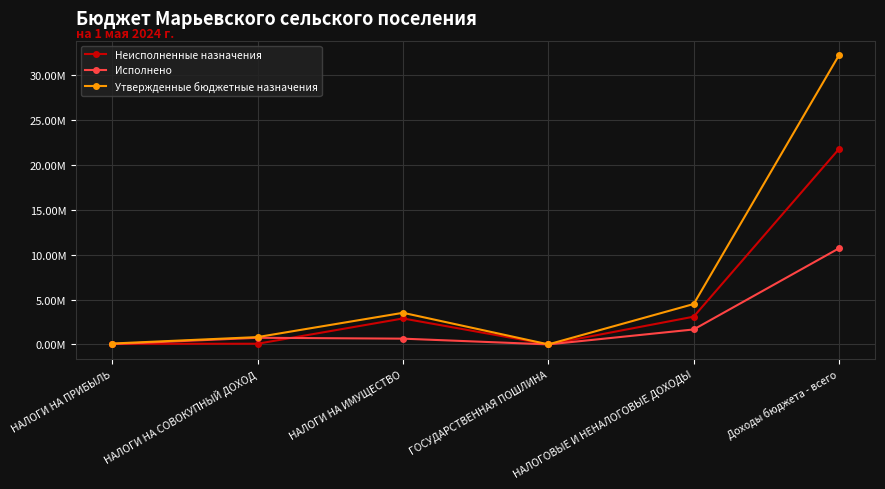

Is this an area chart (filled region under the line)?

No